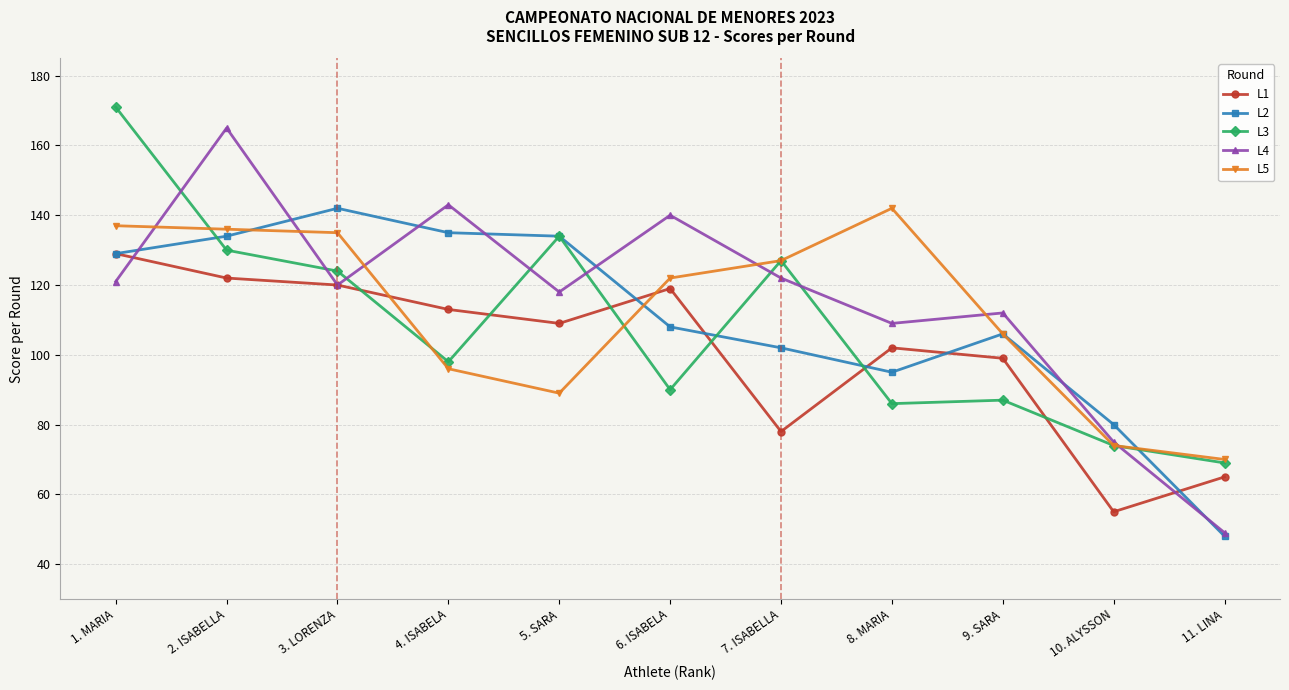

What is the difference between the highest and lowest values at 5. SARA?

45